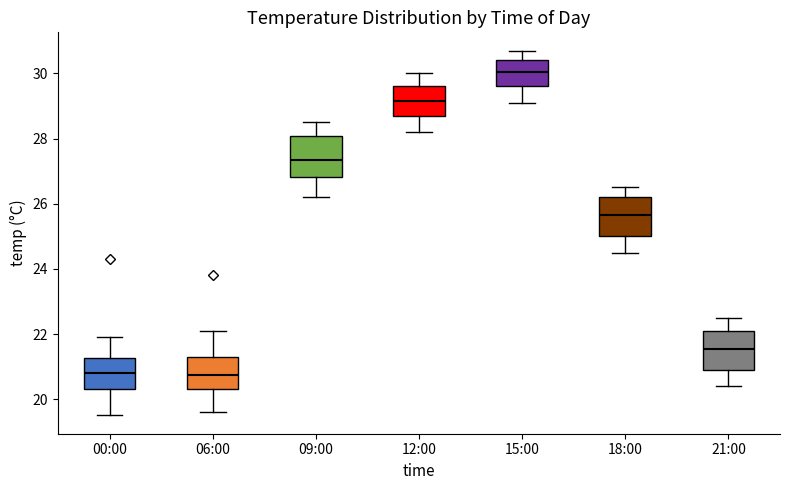

Reading left to right, read every box against the y-axis: the position of its median line, the range the box covers, and the ends of its whiskers. The values are not printed on the chart, so give them approximately, as read against the axis.

00:00: median 20.8, box 20.4 to 21.2, whiskers 19.6 to 22.0
06:00: median 20.8, box 20.4 to 21.4, whiskers 19.6 to 22.2
09:00: median 27.4, box 26.8 to 28.0, whiskers 26.2 to 28.6
12:00: median 29.2, box 28.8 to 29.6, whiskers 28.2 to 30.0
15:00: median 30.0, box 29.6 to 30.4, whiskers 29.2 to 30.8
18:00: median 25.6, box 25.0 to 26.2, whiskers 24.6 to 26.6
21:00: median 21.6, box 21.0 to 22.2, whiskers 20.4 to 22.6